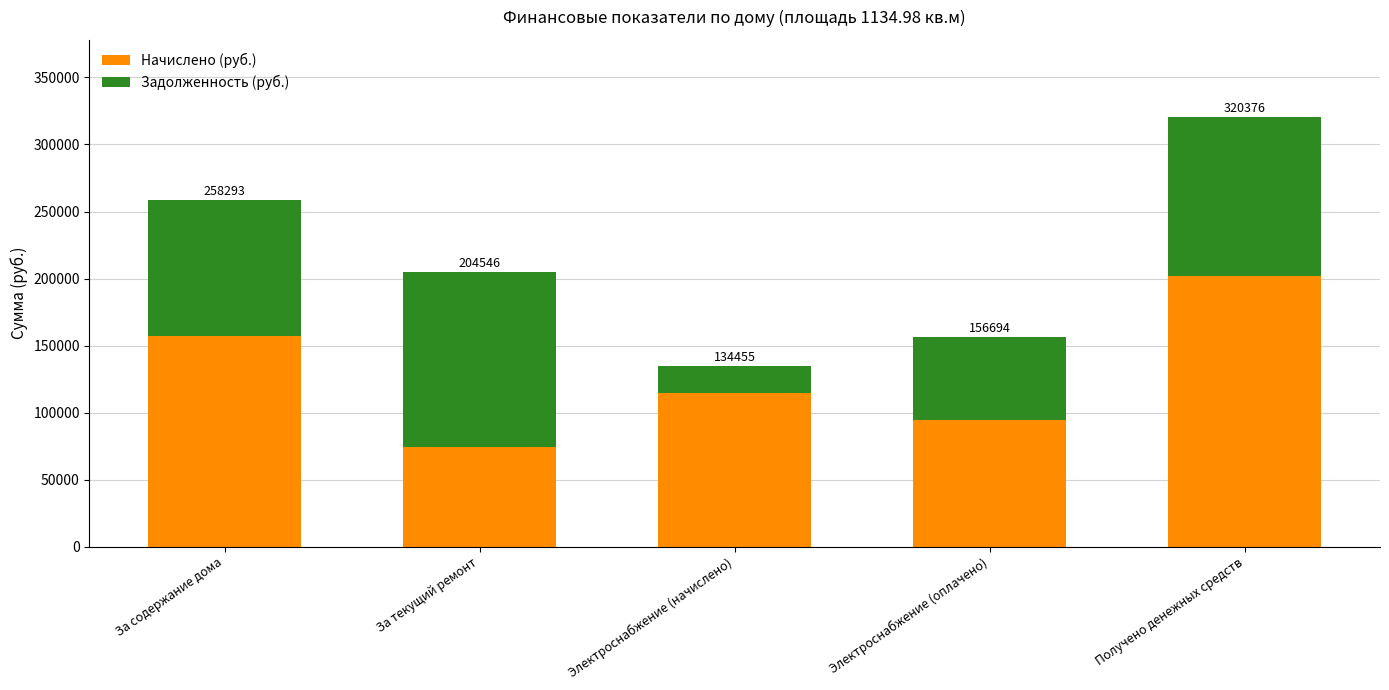

At which label is Начислено (руб.) closest to 138214?

За содержание дома